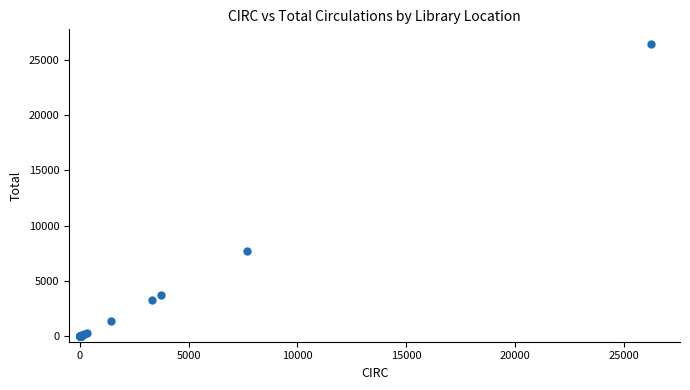

What Y value in the scatter plot is closest to 13211?

7684